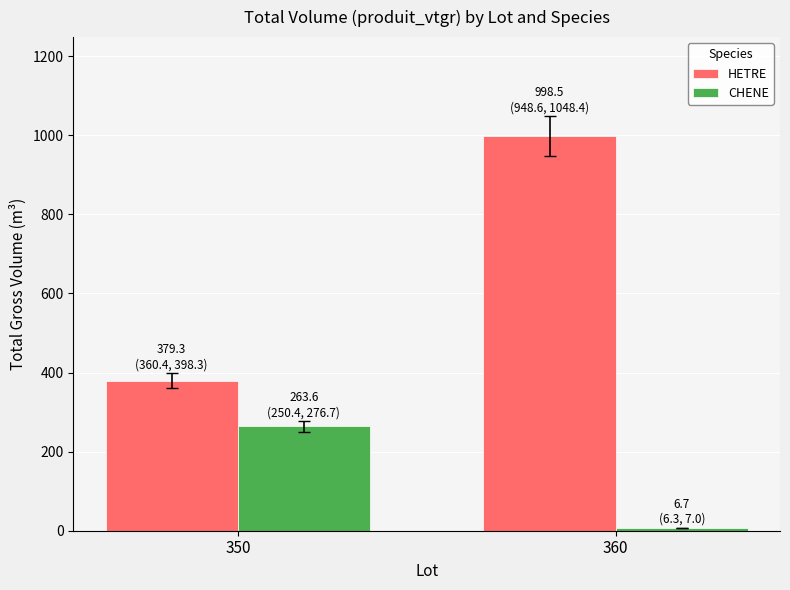

Reading left to right, transcribe all the data shown in this chart.

HETRE: 350=379.3	360=998.5
CHENE: 350=263.6	360=6.7